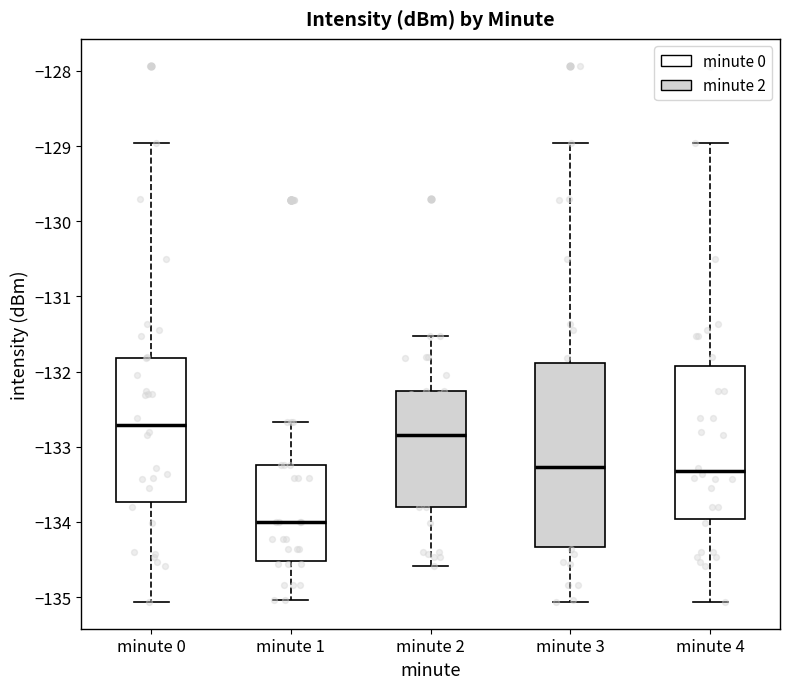

Where does the lower whisker of the box for minute 4 end on the y-axis? The values are not printed on the chart, so give them approximately, as read against the axis.

-135.1